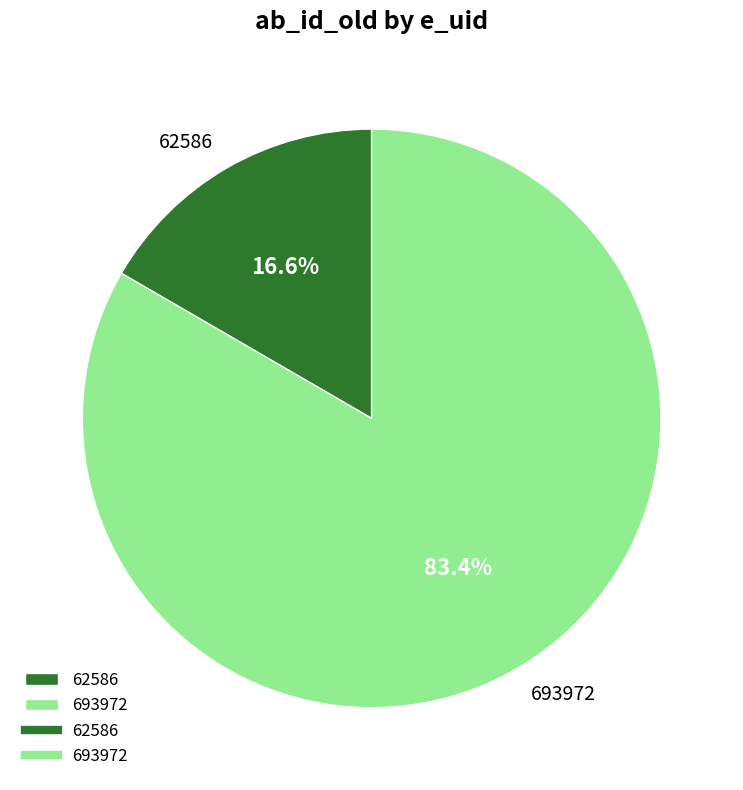

To the nearest percent, what portion does 693972 represent?

83%